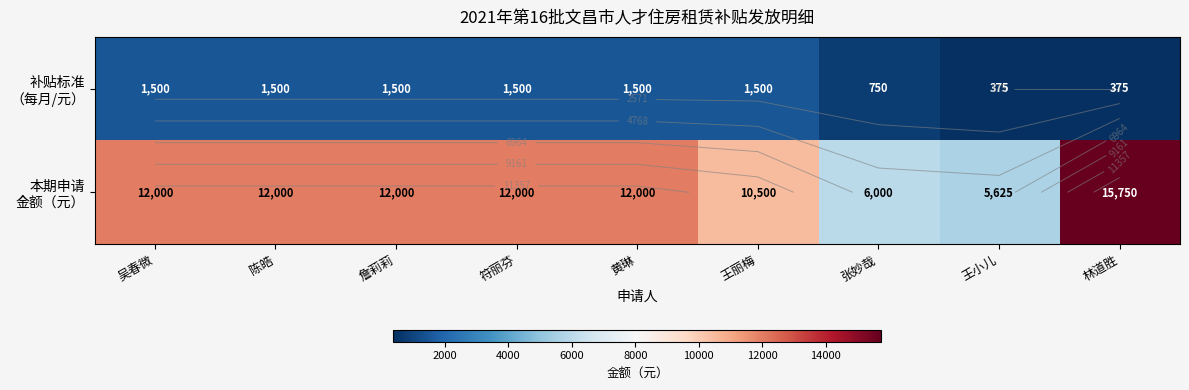

What is the difference between the 本期申请 金额（元） values at 林道胜 and 詹莉莉?

3750